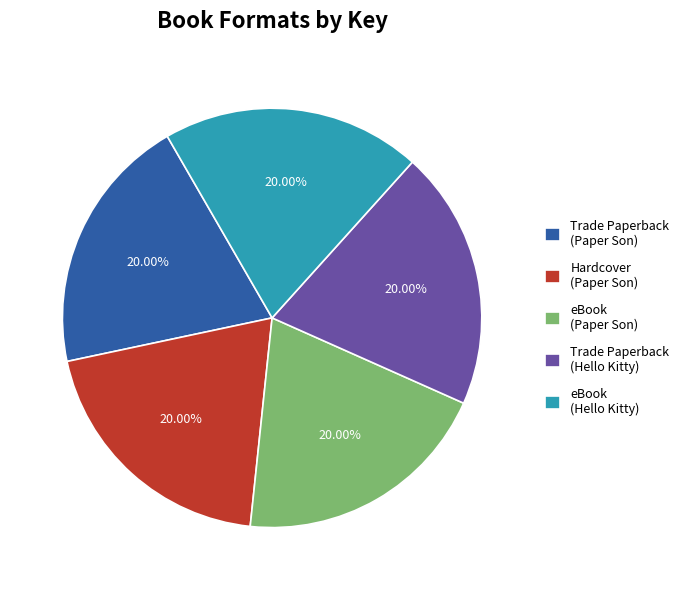

Does eBook (Paper Son) represent more than half of the total?

No